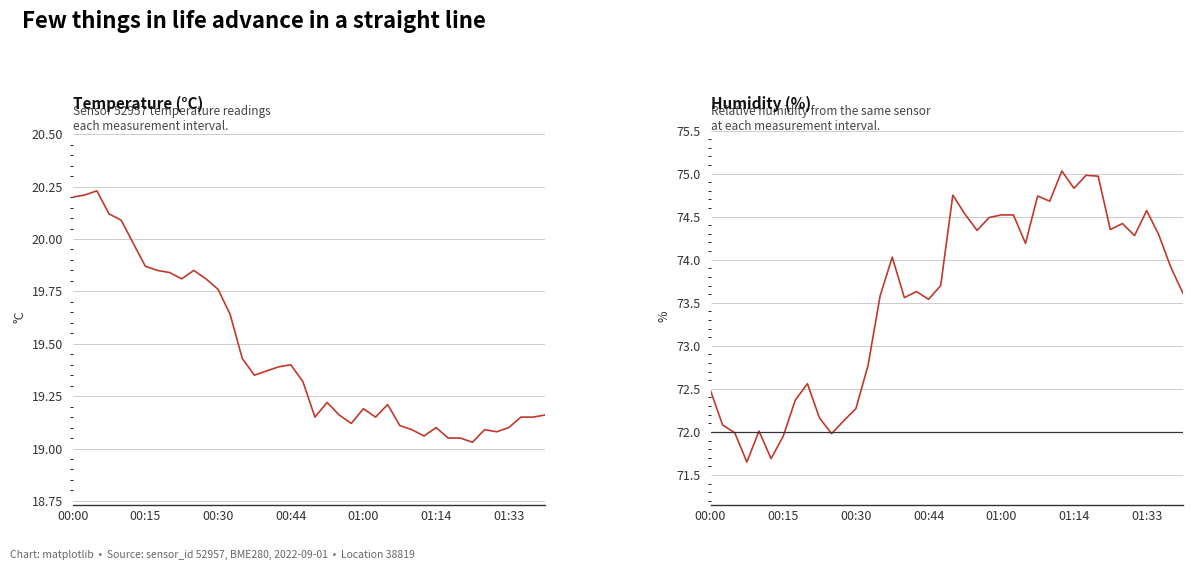

Is the value of temperature at 25 greater than the value of humidity at 21?

No